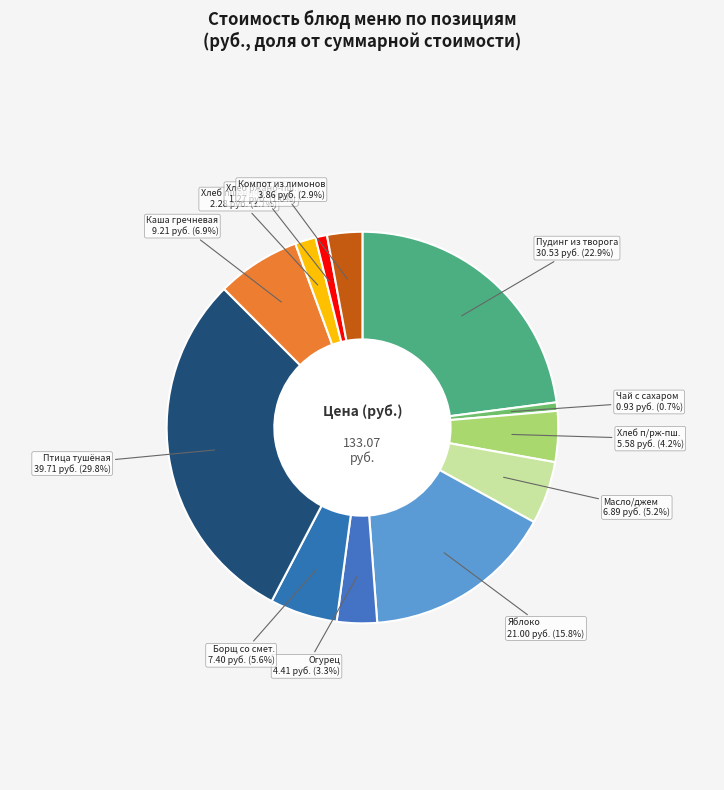

What percentage is NOT represented by Хлеб пшеничный?

98.3%